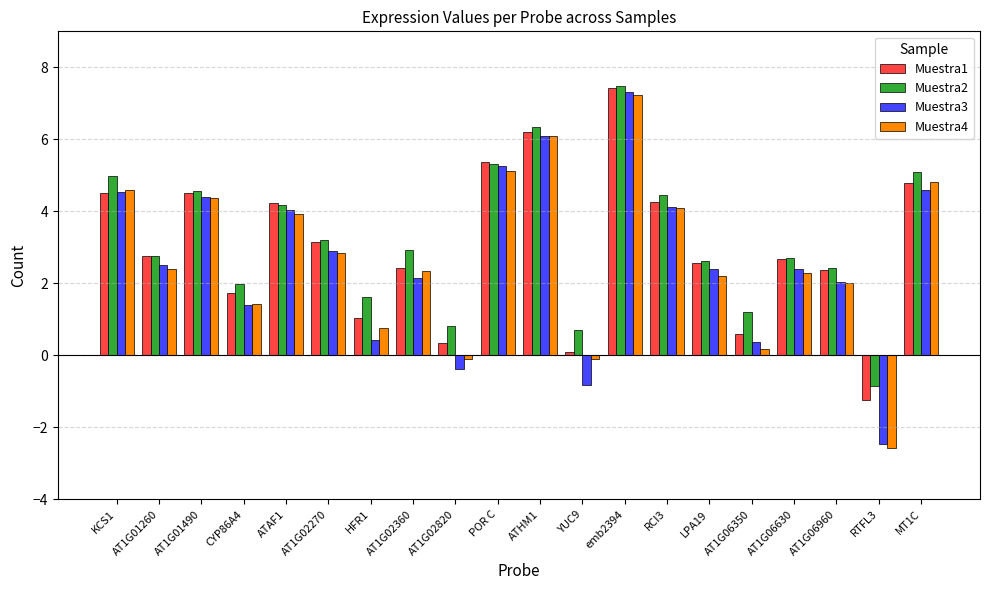

What are all the series names shown in the legend?

Muestra1, Muestra2, Muestra3, Muestra4